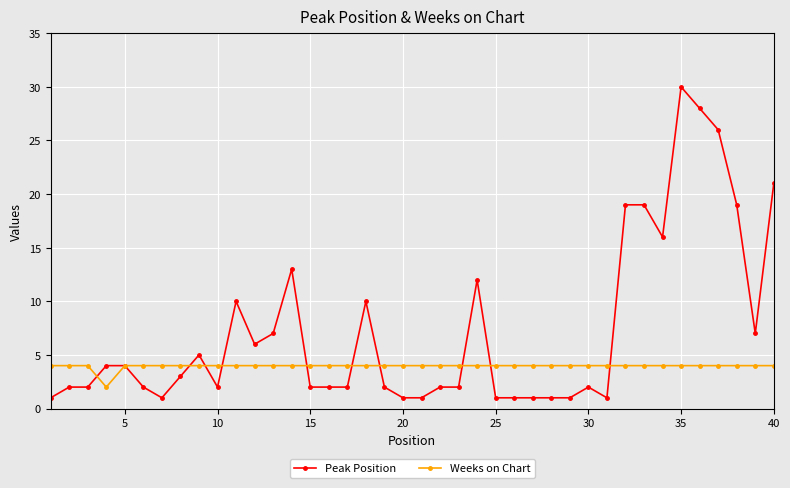

List the series in order of their overall mean, lowest first.

Weeks on Chart, Peak Position